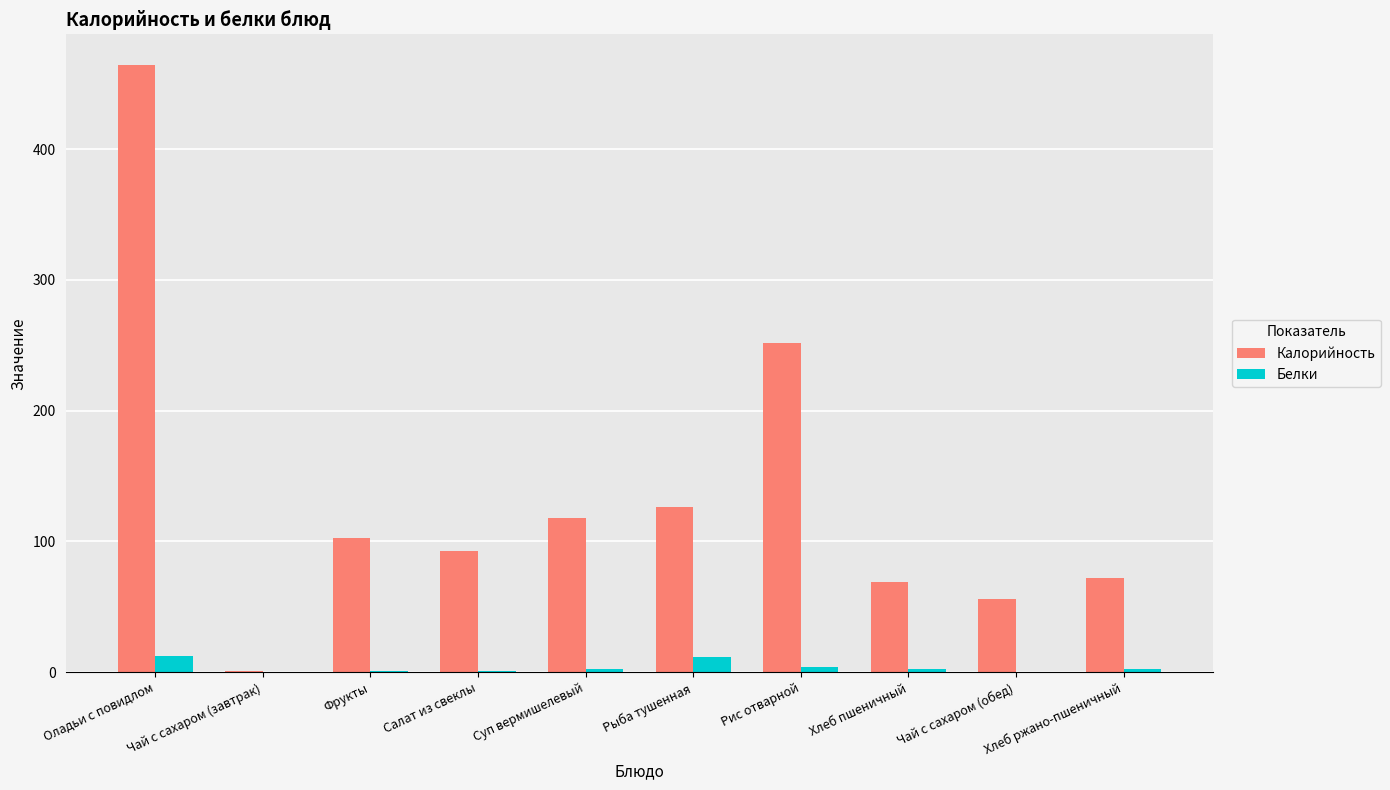

At which category is the sum across all series the highest?

Оладьи с повидлом